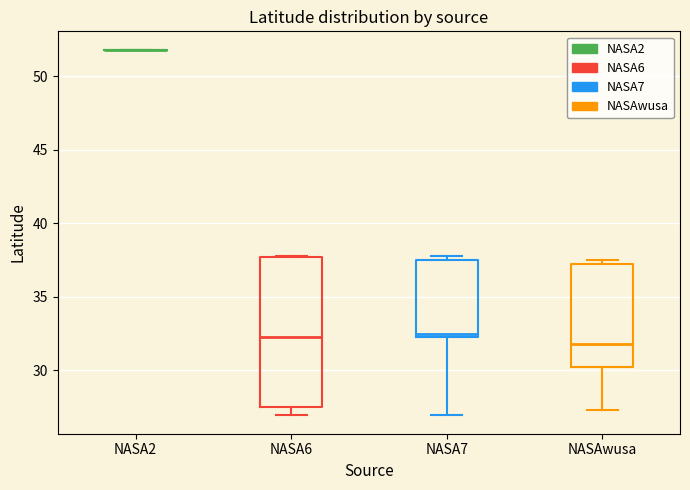

Where is the lower edge of the box for NASA7 on the y-axis? The values are not printed on the chart, so give them approximately, as read against the axis.

32.5